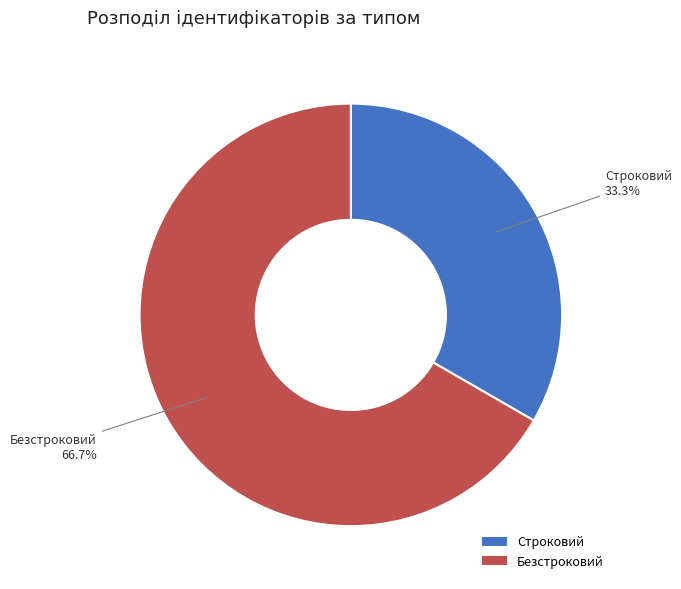

Which slice is the largest?

Безстроковий